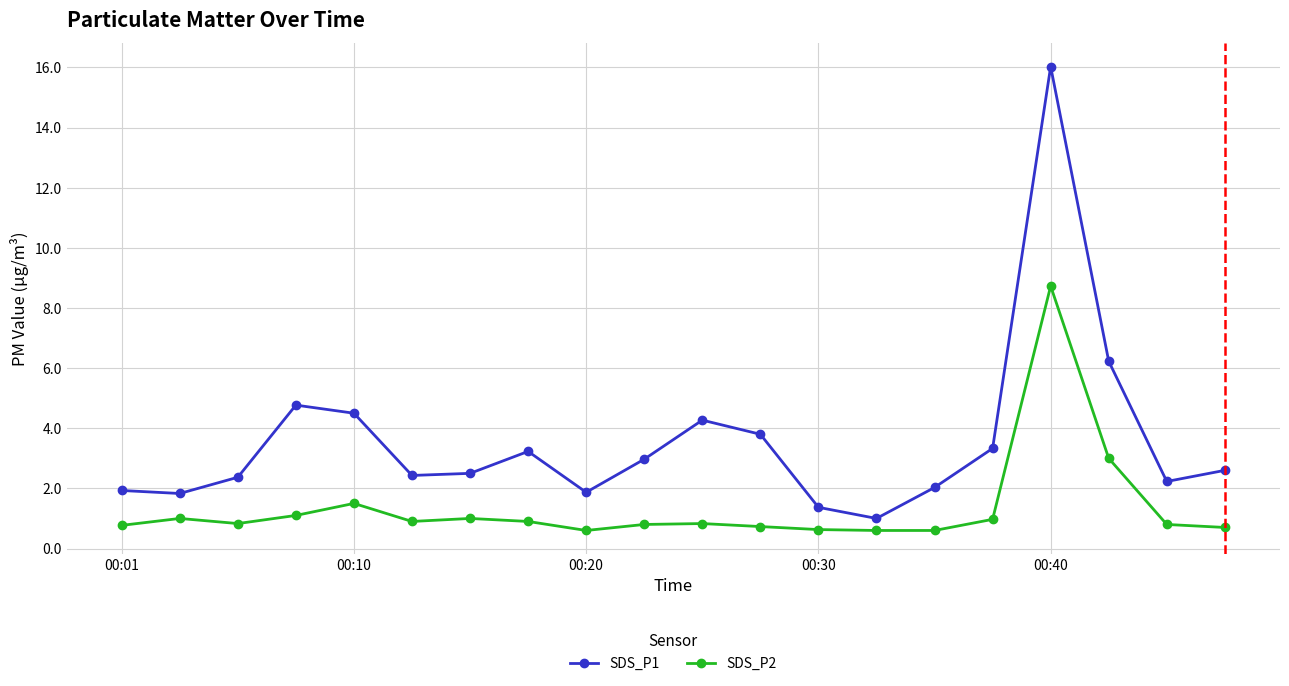

Which series has the largest range (max minus min)?

SDS_P1